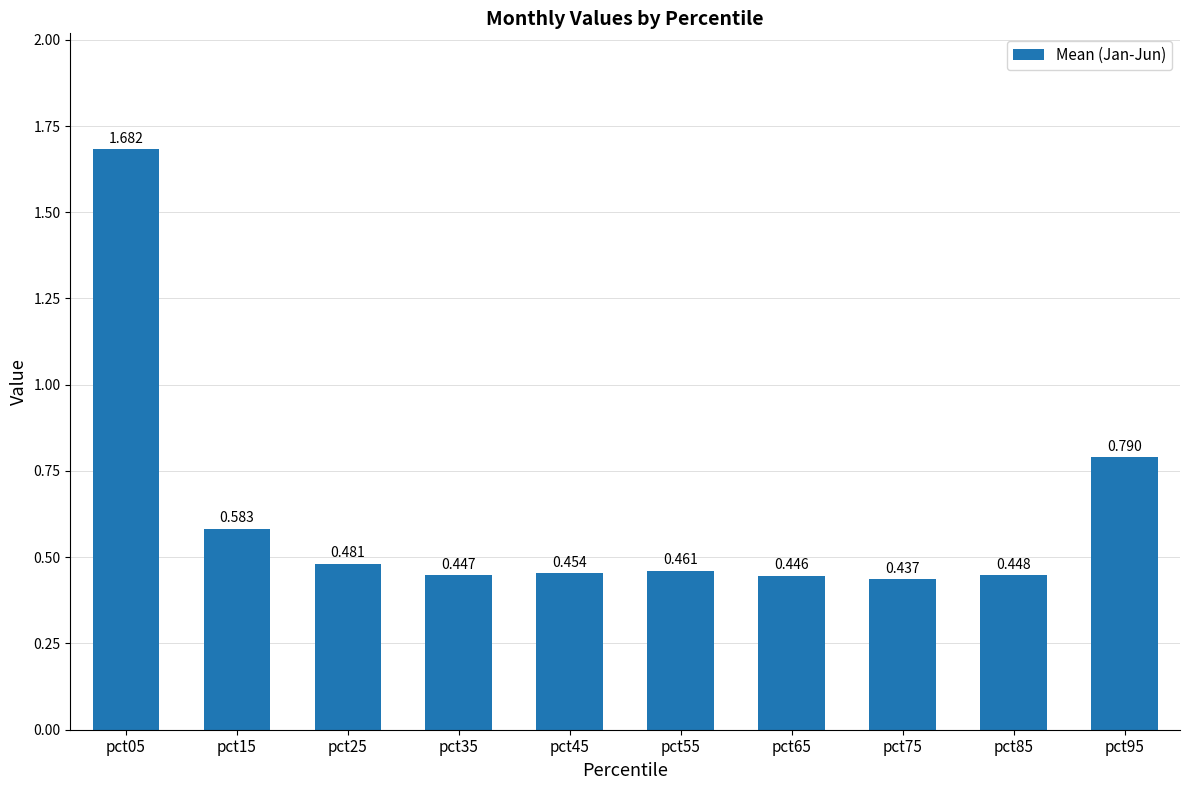

How many distinct data groups are displayed?

1